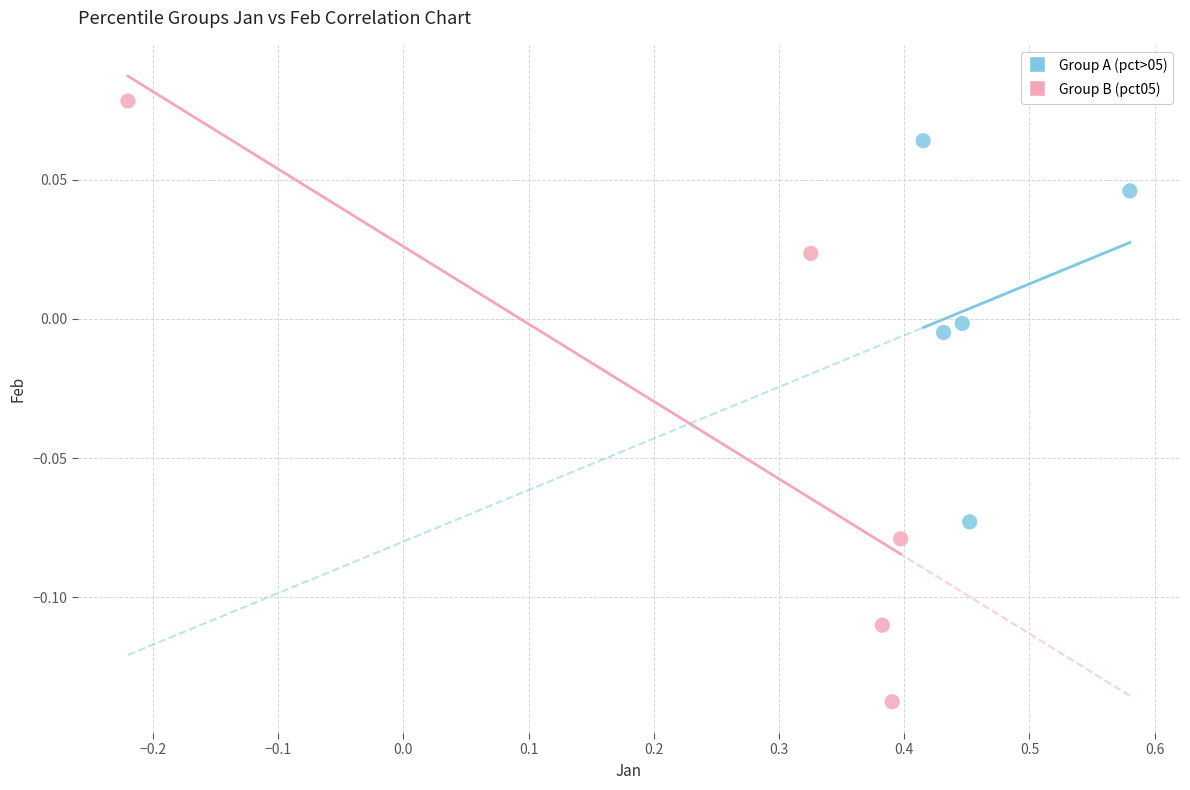

Which series reaches the maximum Y coordinate?

Group B (pct05)